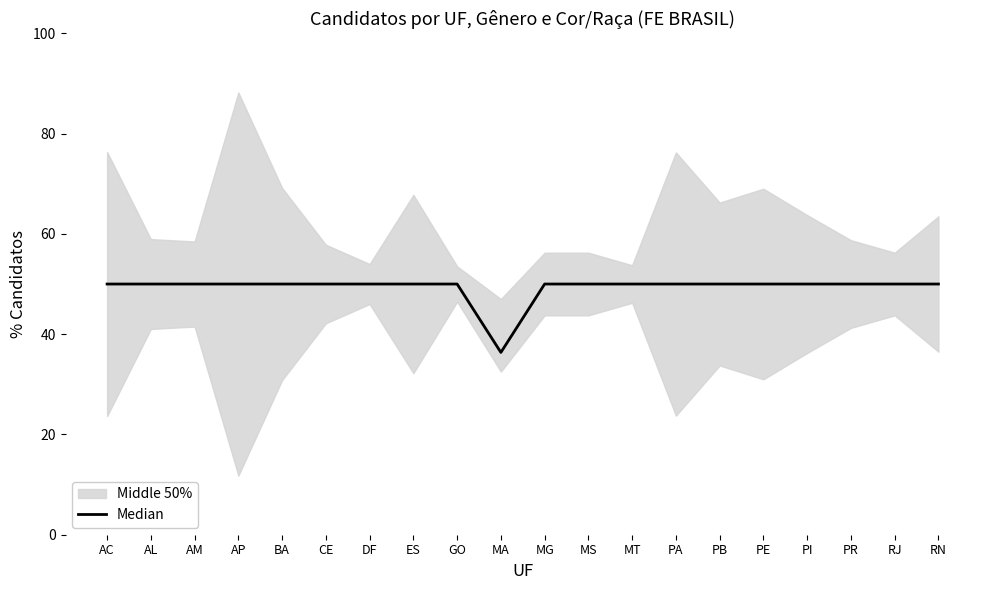

Reading left to right, list all the values displayed in this chart.

50.0	50.0	50.0	50.0	50.0	50.0	50.0	50.0	50.0	36.4	50.0	50.0	50.0	50.0	50.0	50.0	50.0	50.0	50.0	50.0